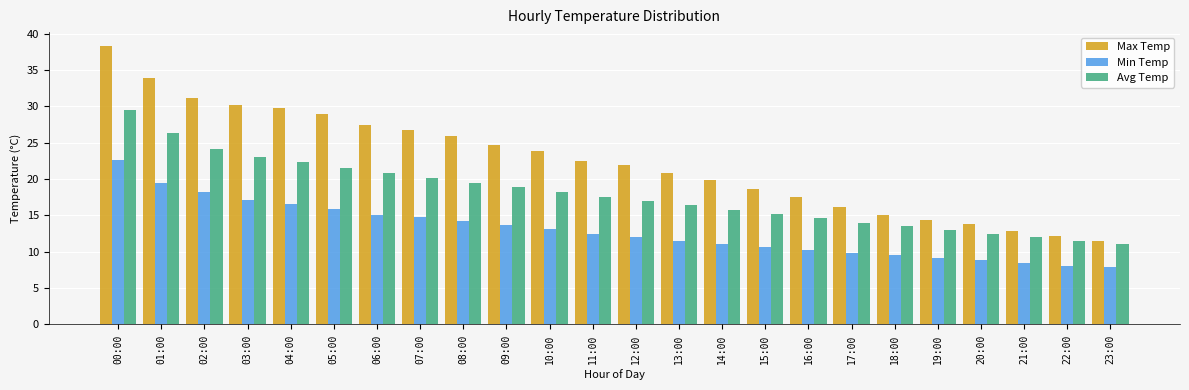

Are the bars horizontal?

No